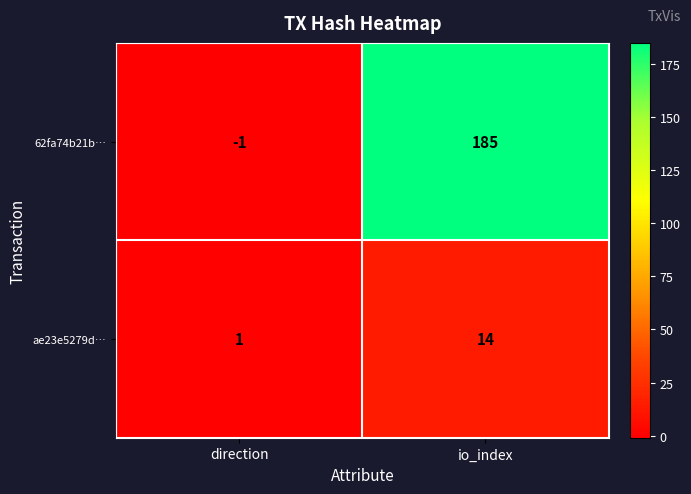

What is the average value of the ae23e5279d… series?

8